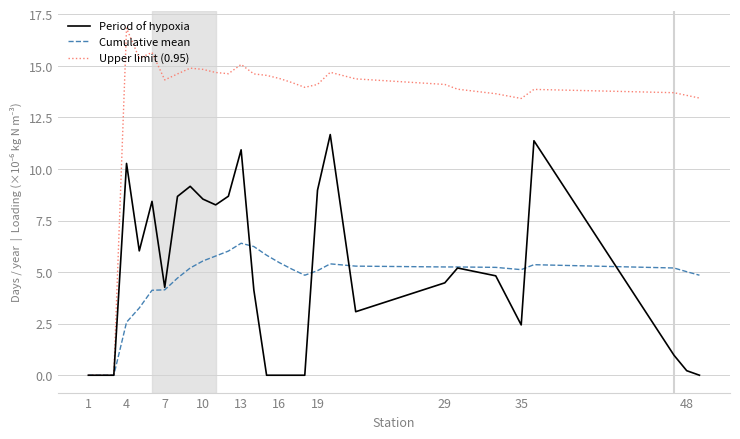

What is the difference between the second highest and second lowest values in the Period of hypoxia series?

11.4